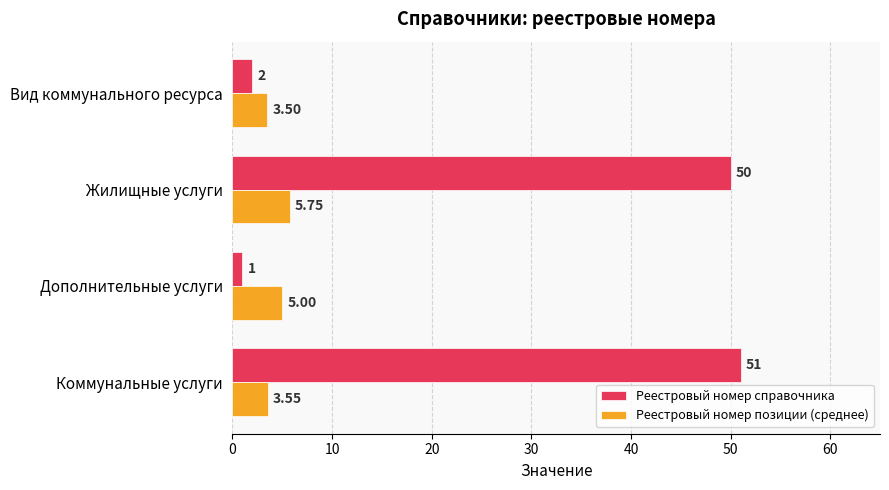

Which series has the largest range (max minus min)?

Реестровый номер справочника